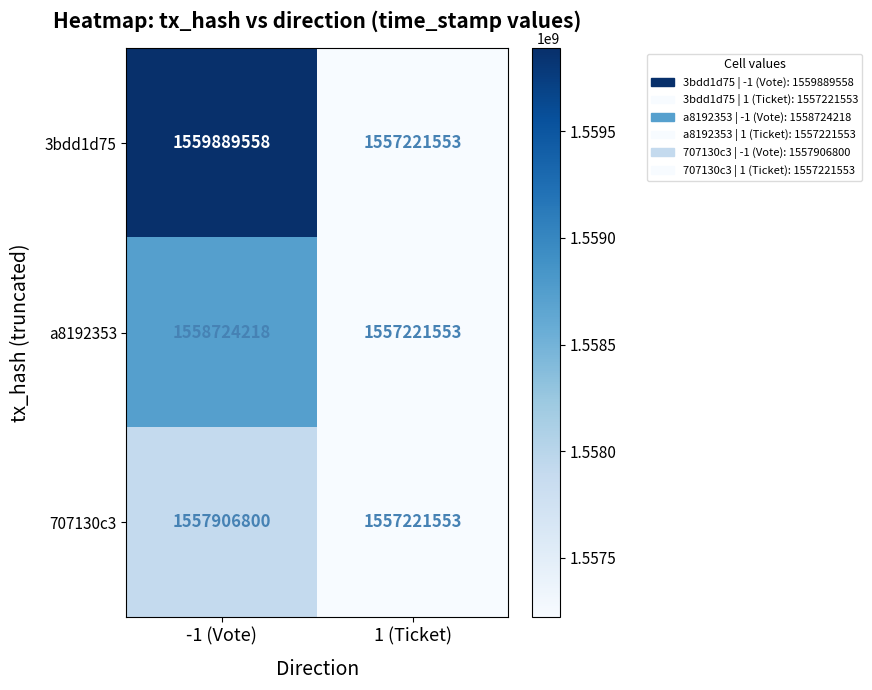

Which label corresponds to the largest value in the chart?

-1 (Vote)